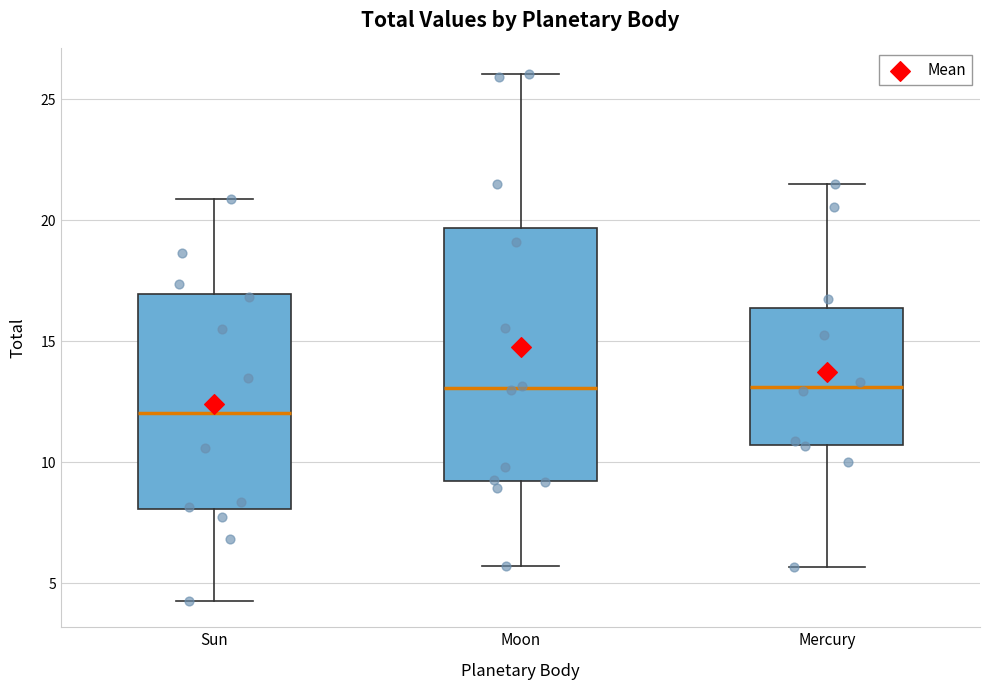

Comparing the boxes themselves (not the whiskers), which one is the tallest?

Moon